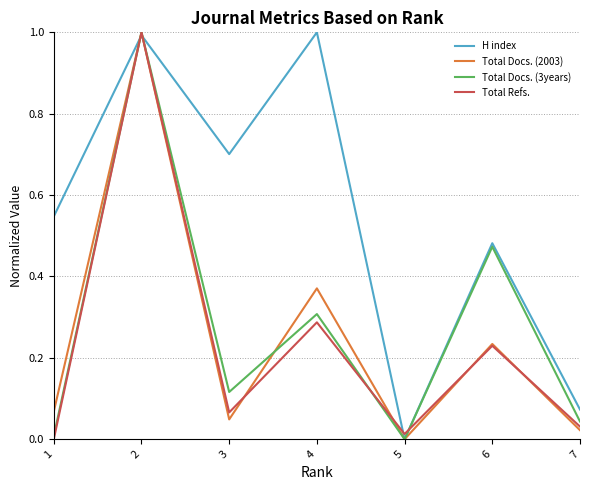

Which series has the largest total across all categories?

H index